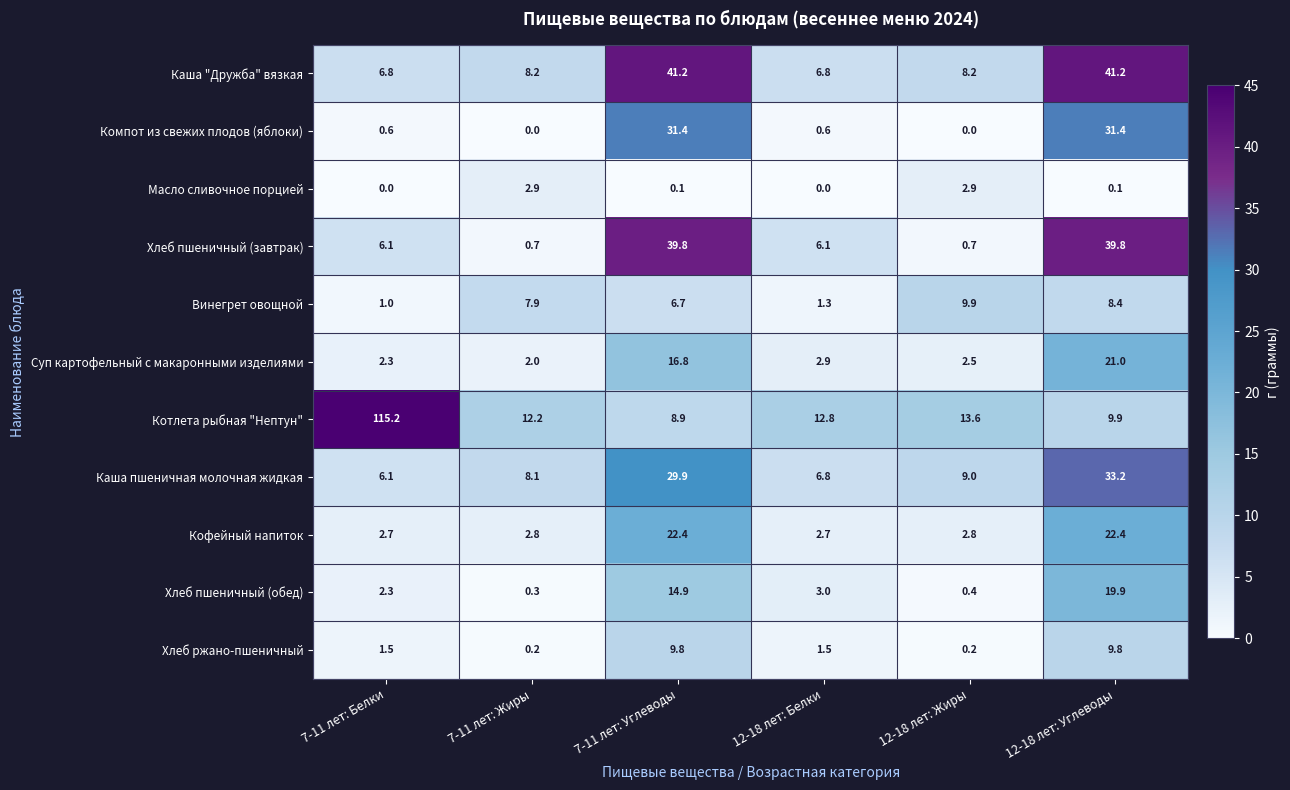

What is the difference between the highest and lowest values at 12-18 лет: Углеводы?

41.1